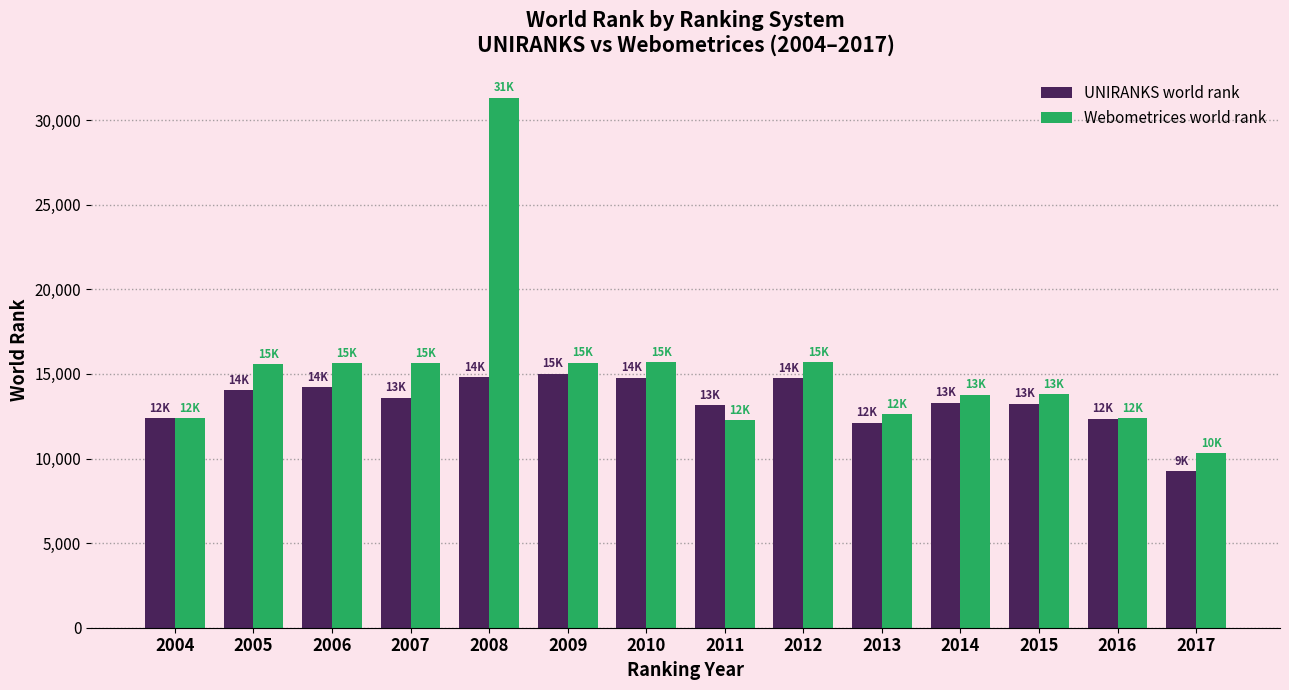

At how many categories does at least one series exceed 9576?

14